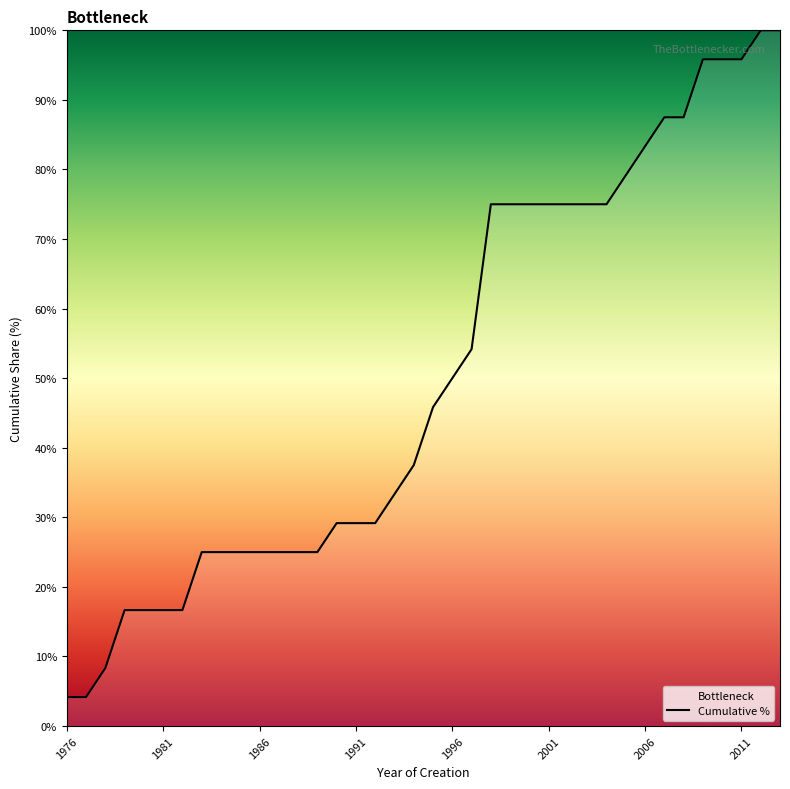

What is the difference between the maximum and minimum values?

95.8